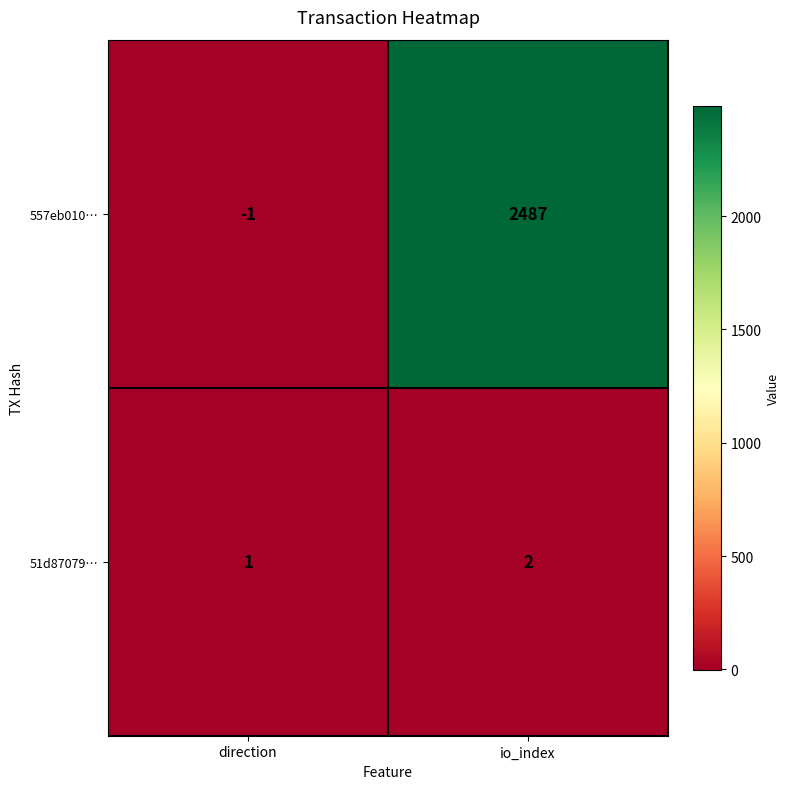

What is the difference between the maximum and minimum values in the 557eb010… series?

2488